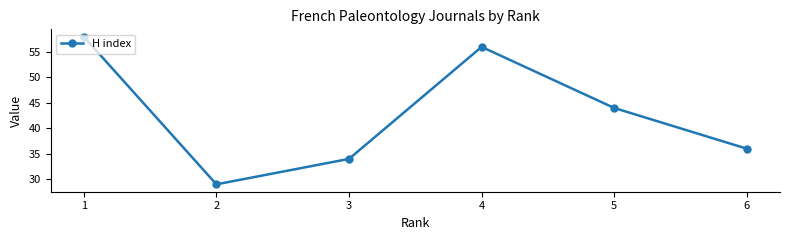

Where does the data first go above 44?

1